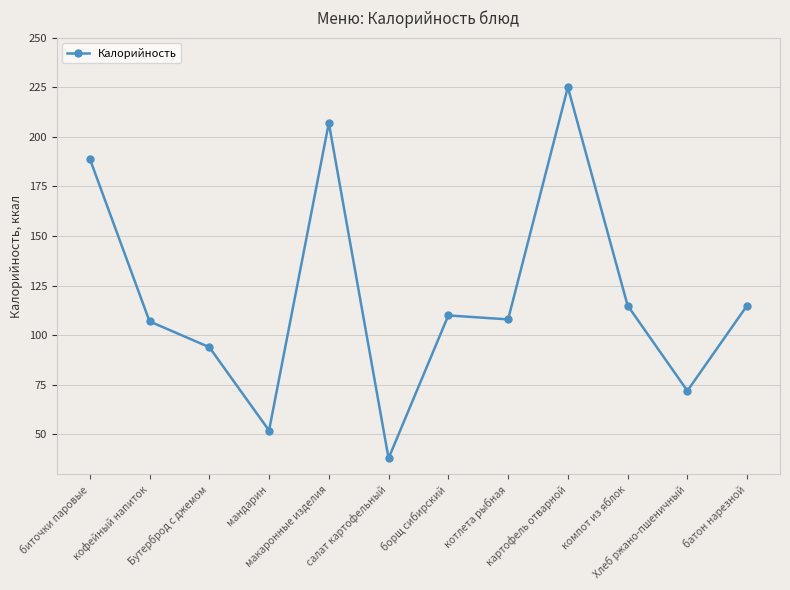

What is the value of the 6th point from the left?

38